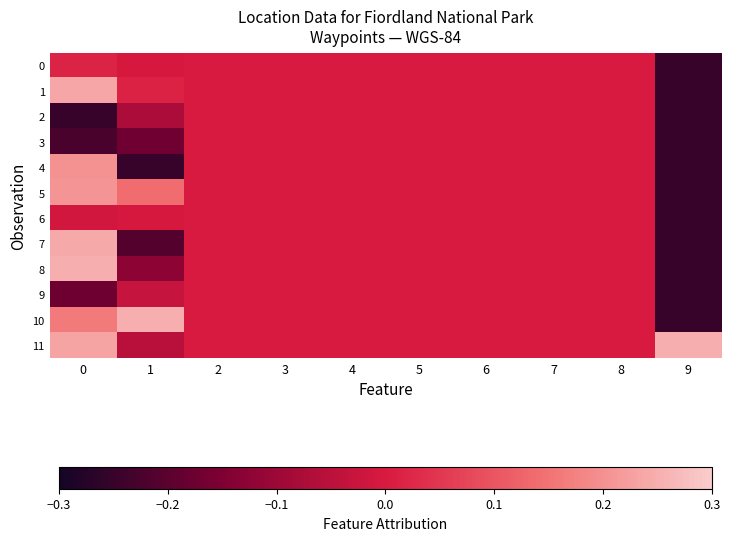

Reading right to left, extract all data points from this chart.

0: 9=-0.2	8=0.0	7=0.0	6=0.0	5=0.0	4=0.0	3=0.0	2=0.0	1=-0.0	0=0.0
1: 9=-0.2	8=0.0	7=0.0	6=0.0	5=0.0	4=0.0	3=0.0	2=0.0	1=0.0	0=0.2
2: 9=-0.2	8=0.0	7=0.0	6=0.0	5=0.0	4=0.0	3=0.0	2=0.0	1=-0.1	0=-0.2
3: 9=-0.2	8=0.0	7=0.0	6=0.0	5=0.0	4=0.0	3=0.0	2=0.0	1=-0.2	0=-0.2
4: 9=-0.2	8=0.0	7=0.0	6=0.0	5=0.0	4=0.0	3=0.0	2=0.0	1=-0.2	0=0.2
5: 9=-0.2	8=0.0	7=0.0	6=0.0	5=0.0	4=0.0	3=0.0	2=0.0	1=0.1	0=0.2
6: 9=-0.2	8=0.0	7=0.0	6=0.0	5=0.0	4=0.0	3=0.0	2=0.0	1=-0.0	0=-0.0
7: 9=-0.2	8=0.0	7=0.0	6=0.0	5=0.0	4=0.0	3=0.0	2=0.0	1=-0.2	0=0.2
8: 9=-0.2	8=0.0	7=0.0	6=0.0	5=0.0	4=0.0	3=0.0	2=0.0	1=-0.1	0=0.2
9: 9=-0.2	8=0.0	7=0.0	6=0.0	5=0.0	4=0.0	3=0.0	2=0.0	1=-0.0	0=-0.2
10: 9=-0.2	8=0.0	7=0.0	6=0.0	5=0.0	4=0.0	3=0.0	2=0.0	1=0.2	0=0.2
11: 9=0.2	8=0.0	7=0.0	6=0.0	5=0.0	4=0.0	3=0.0	2=0.0	1=-0.1	0=0.2